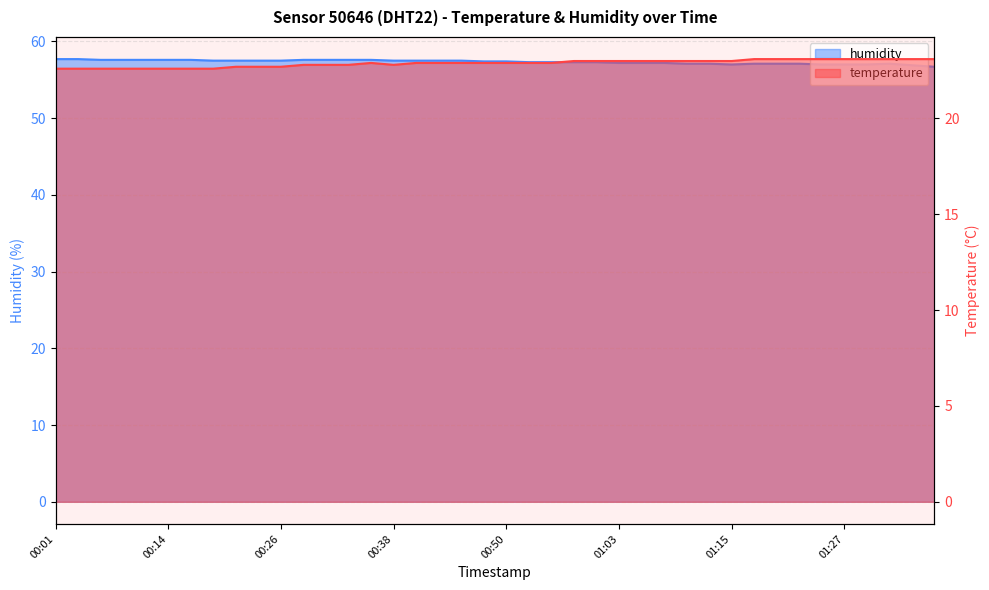

What are all the series names shown in the legend?

temperature, humidity